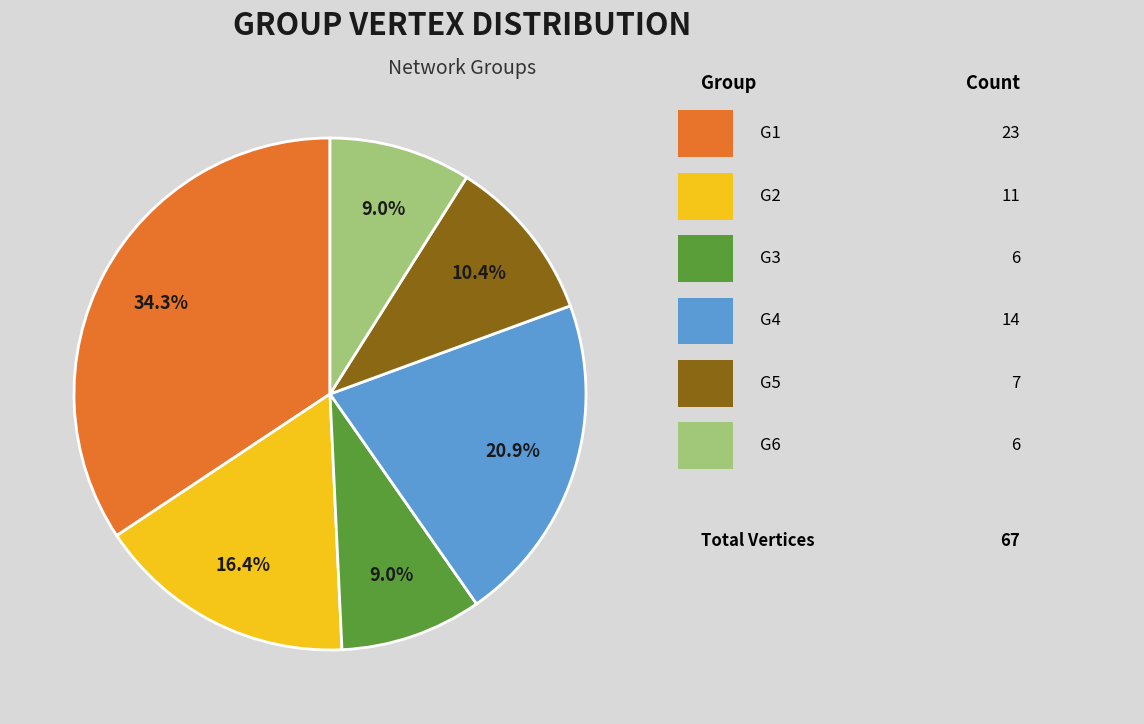

Is there a majority slice in this chart?

No